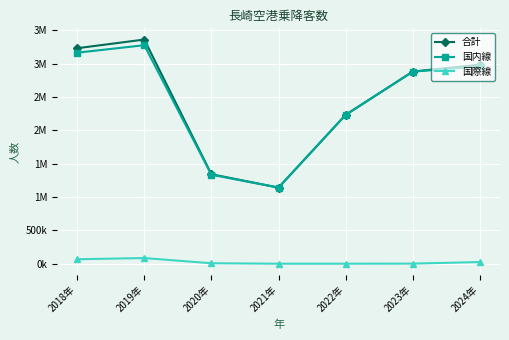

True or false: 合計 and 国内線 intersect in this chart.

False